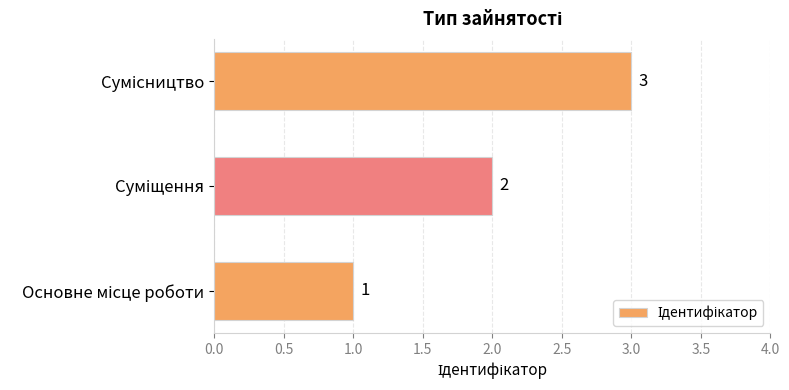

What is the greatest value displayed?

3